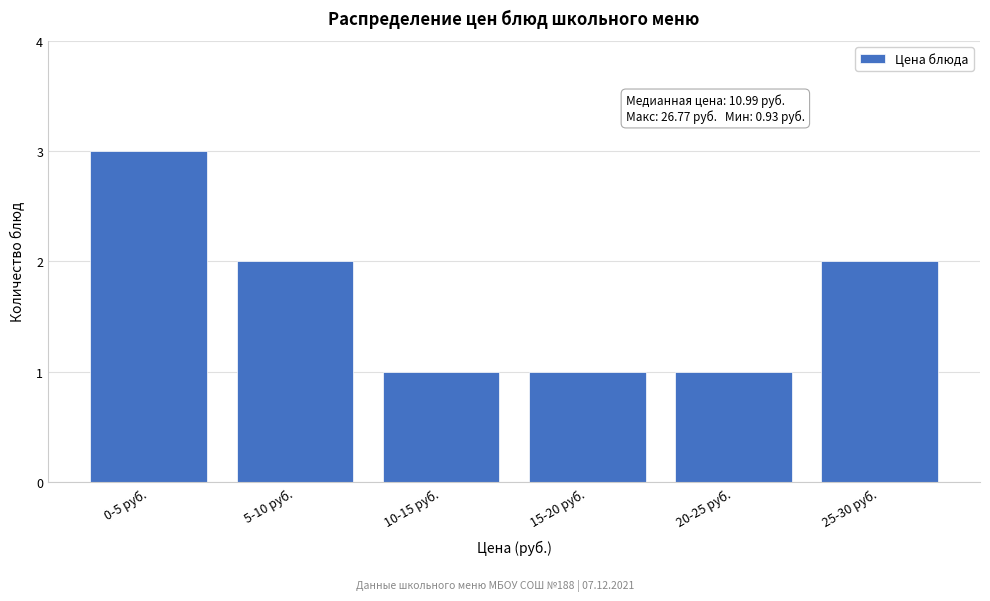

Reading left to right, extract all data points from this chart.

3	2	1	1	1	2